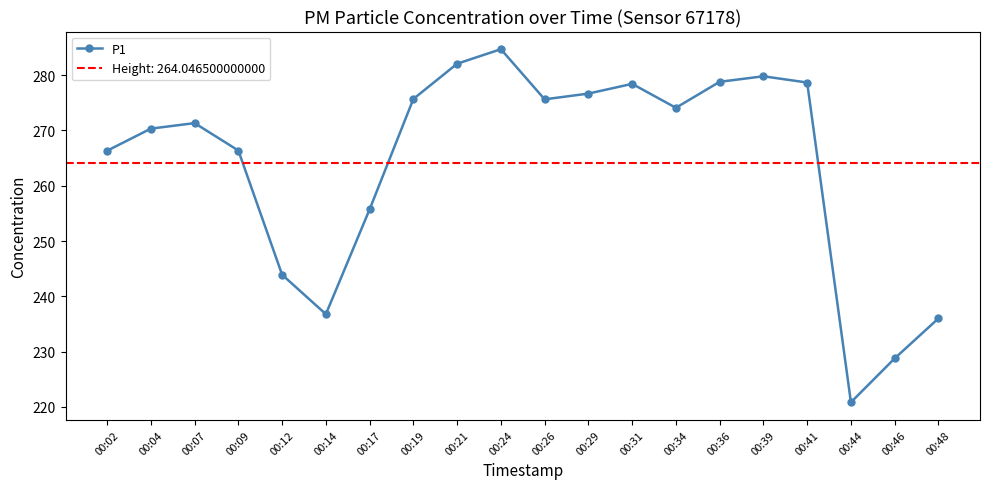

What is the difference between the maximum and minimum values?

63.9